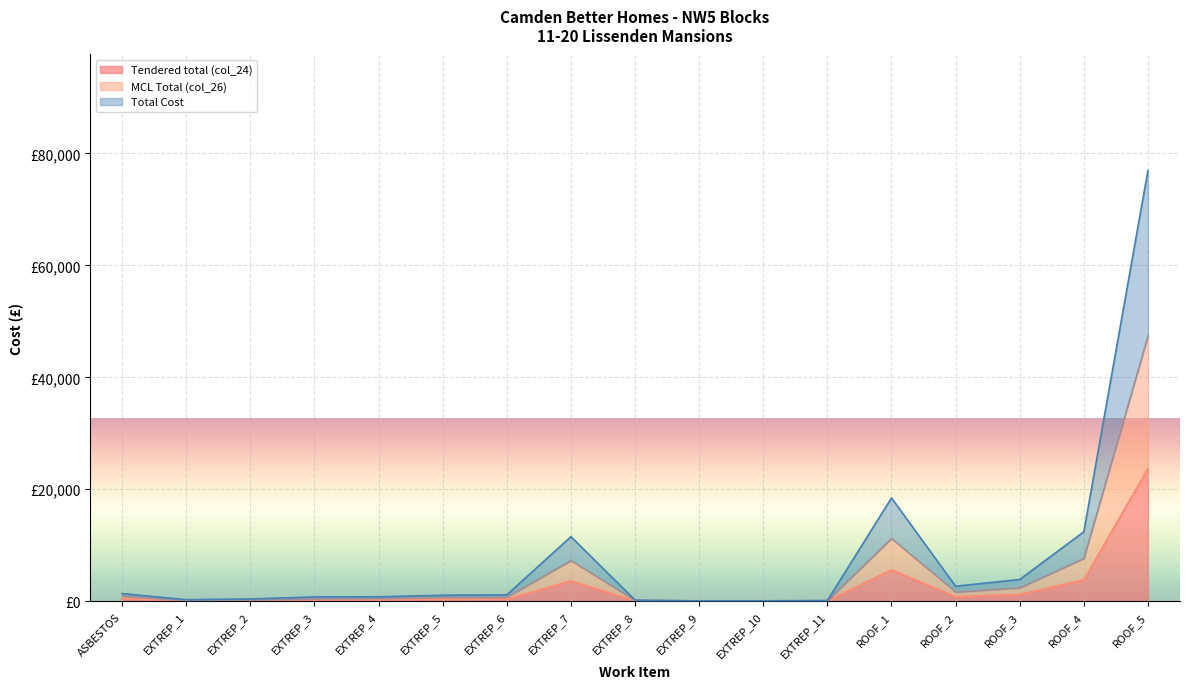

What value does the Tendered total (col_24) series have at EXTREP_1?

79.5